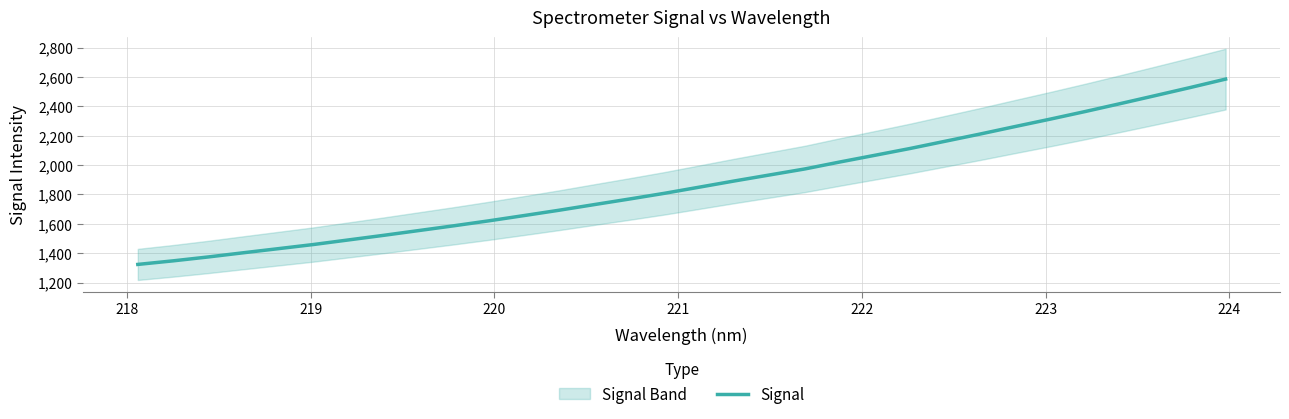

What is the minimum value for Signal?

1323.5